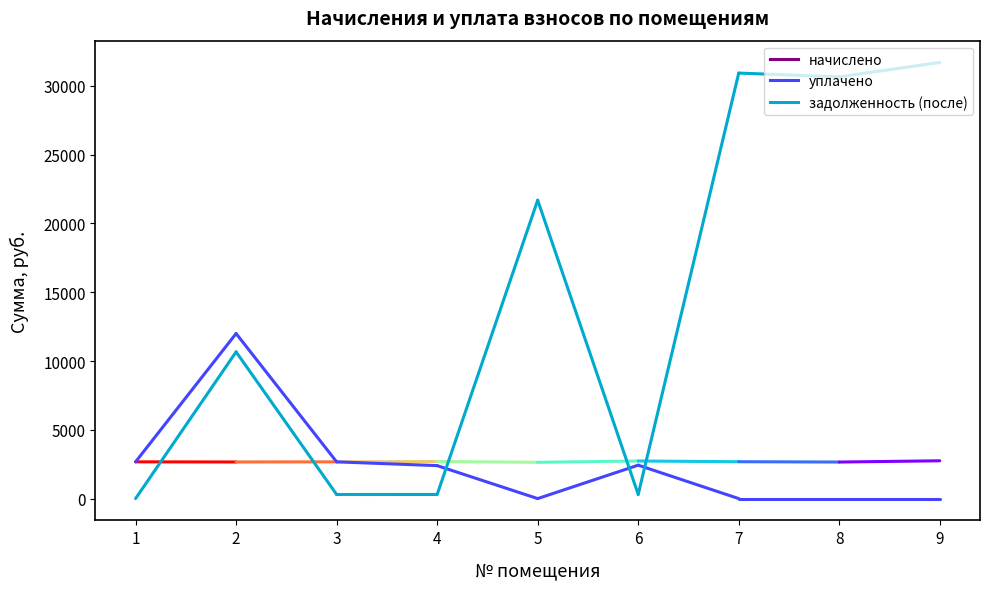

List the series in order of their peak value, lowest first.

начислено, уплачено, задолженность (после)